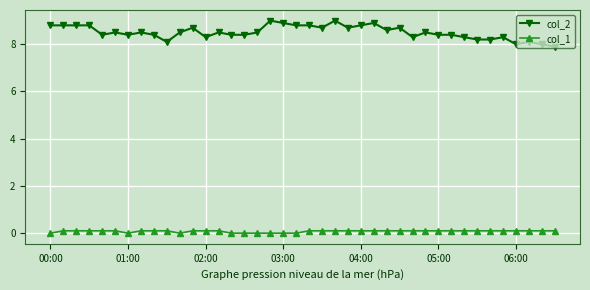

True or false: col_2 has more than 0 points higher than both neighbors.

True